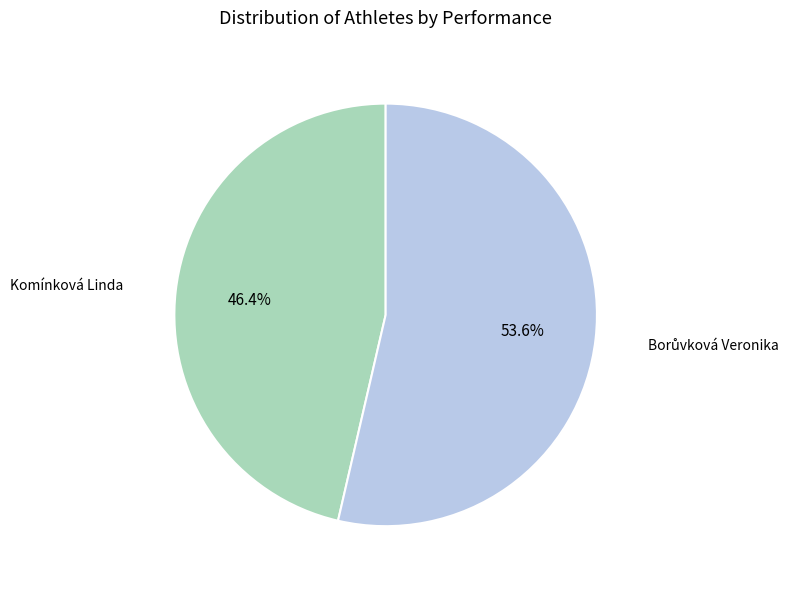

To the nearest percent, what is the difference between the largest and smallest slice percentages?

7%